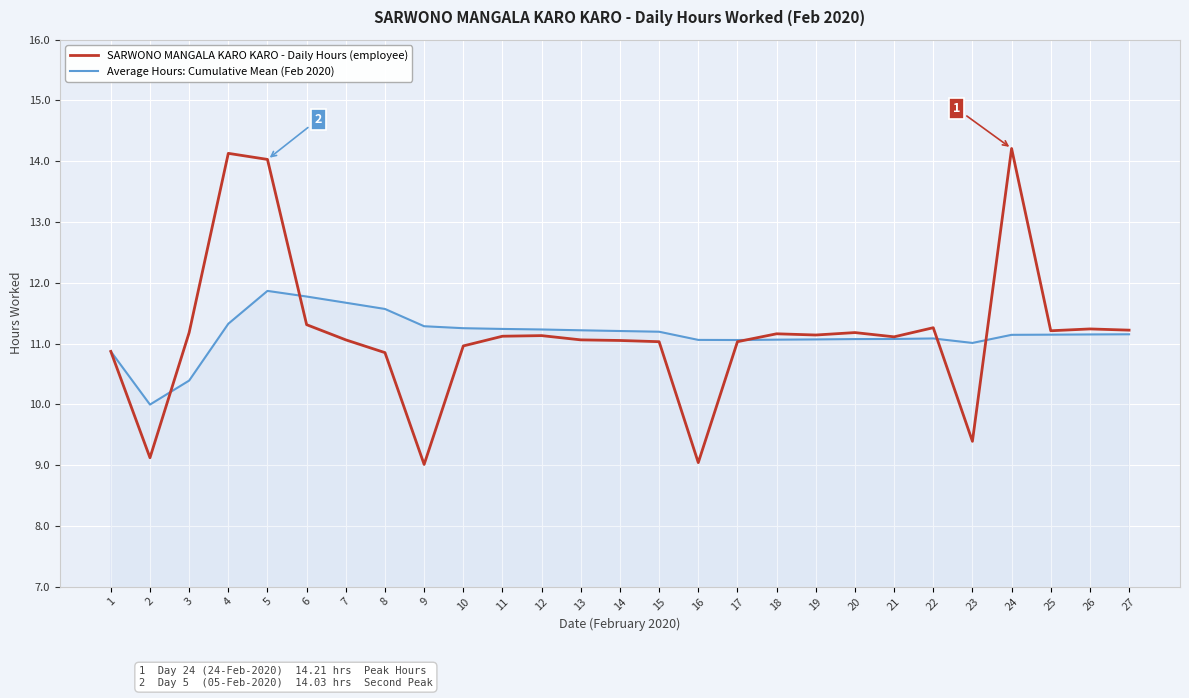

Which series has the widest spread of values?

SARWONO MANGALA KARO KARO - Daily Hours (employee)